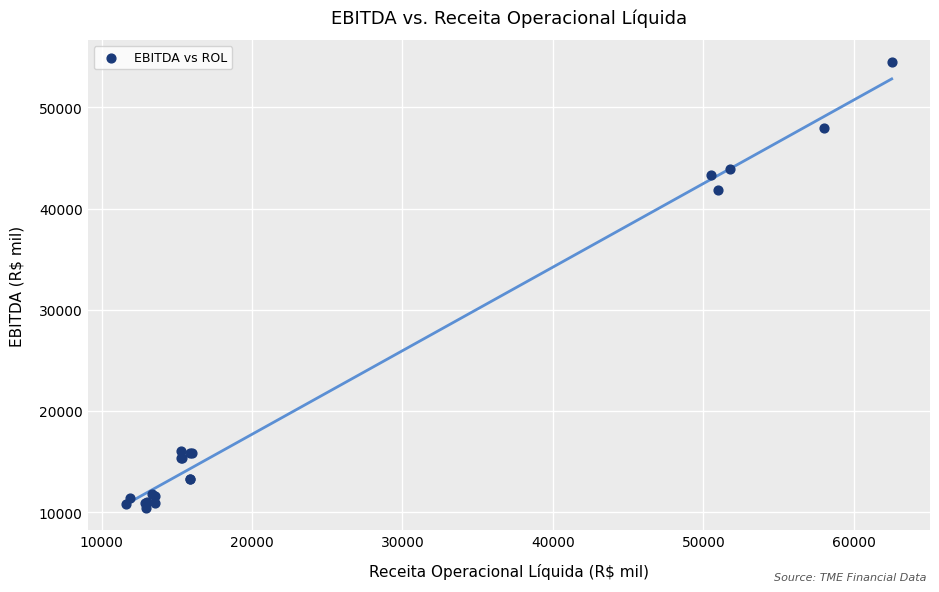

What Y value in the scatter plot is closest to 32433?

41831